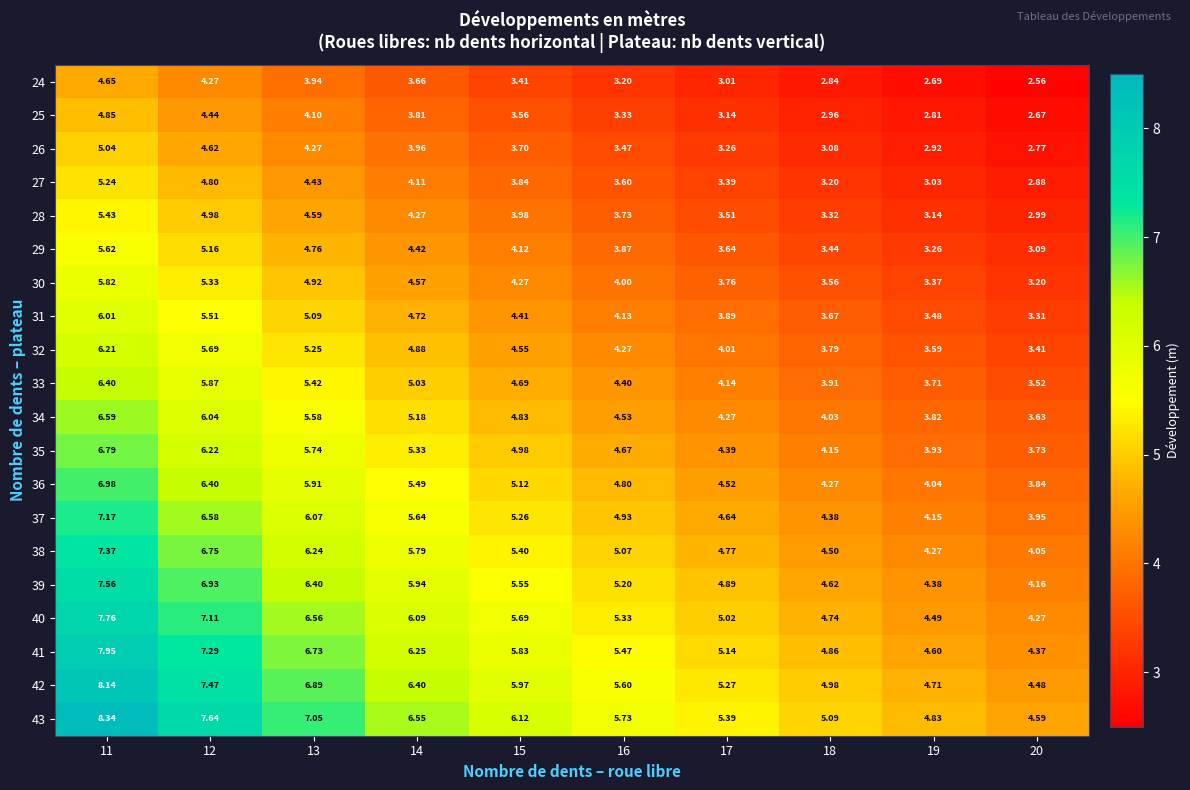

What is the spread (max minus min) of values at 19?

2.1